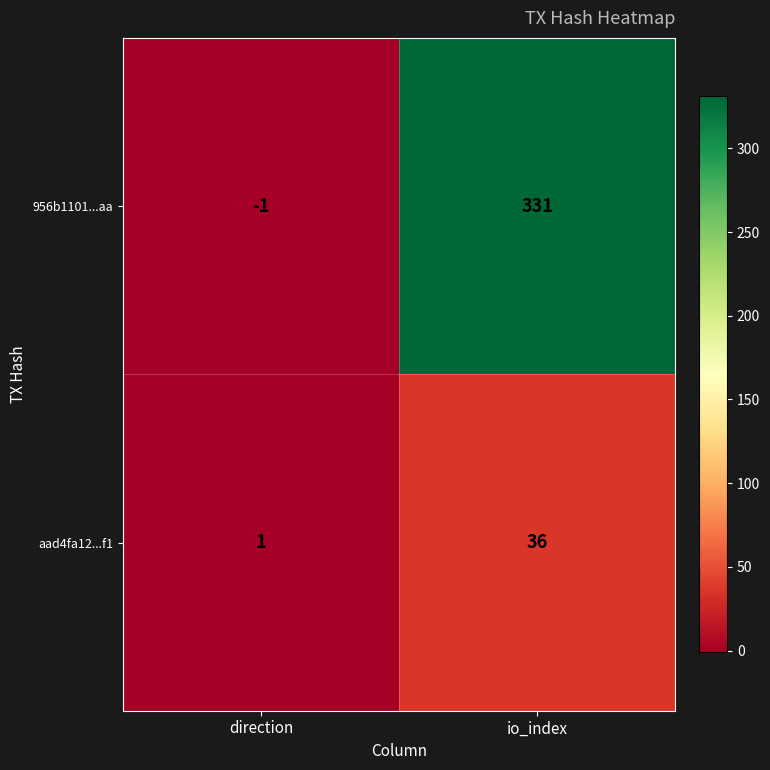

What is the sum of the 956b1101...aa values at direction and io_index?

330